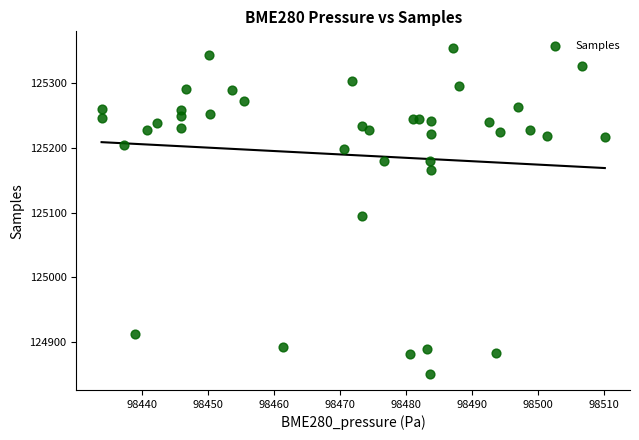

What is the range of Y values (max minus min)?

504